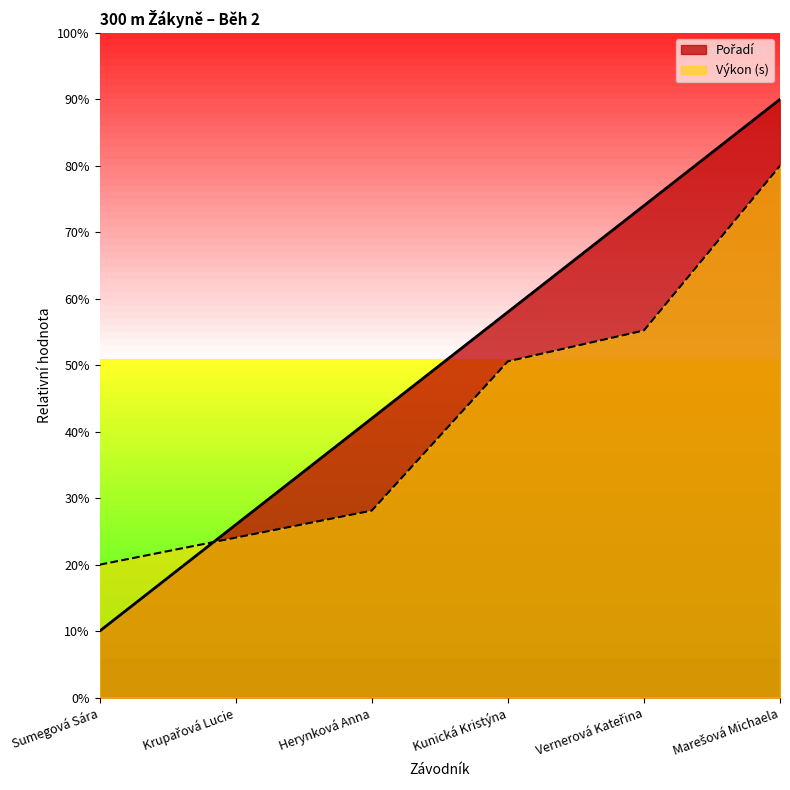

How many data points in Výkon are above 50?

3